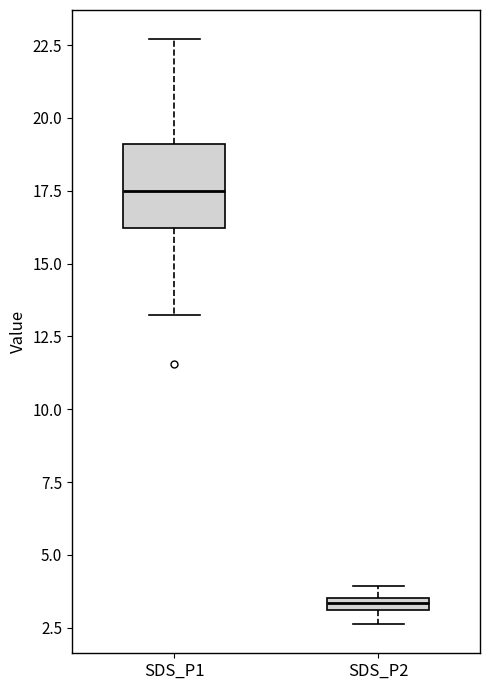

Which box's median line is the lowest?

SDS_P2